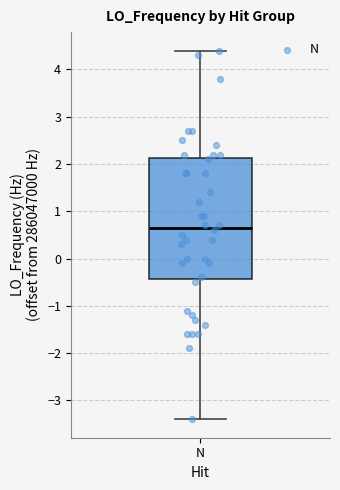

Transcribe this box plot: give where the median line is, the range the box spans, and where the two whiskers end, as read against the y-axis. The values are not printed on the chart, so give them approximately, as read against the axis.

median 0.7, box -0.4 to 2.1, whiskers -3.4 to 4.4